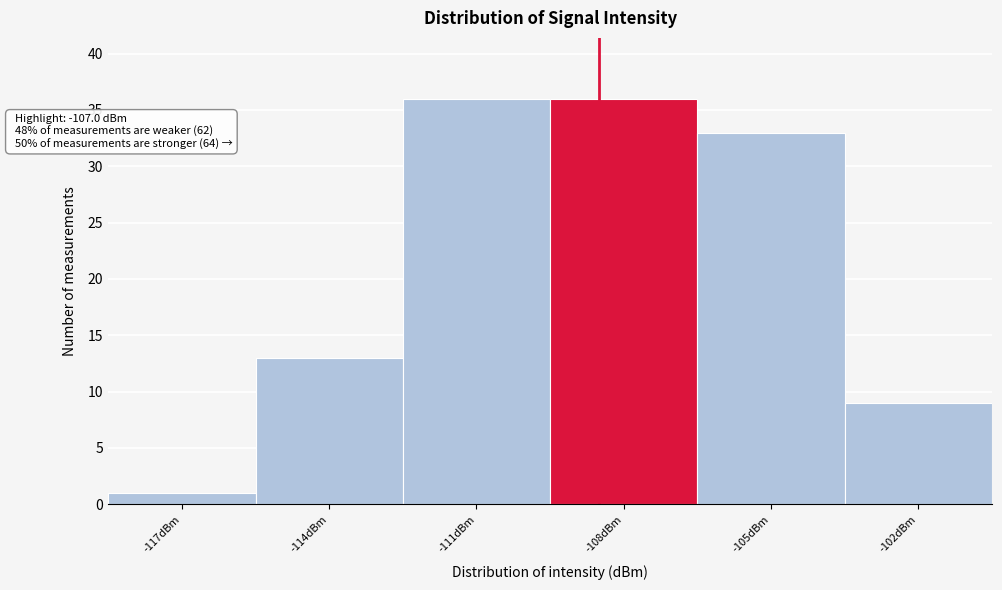

Reading left to right, what are all the values shown in this chart?

1	13	36	36	33	9